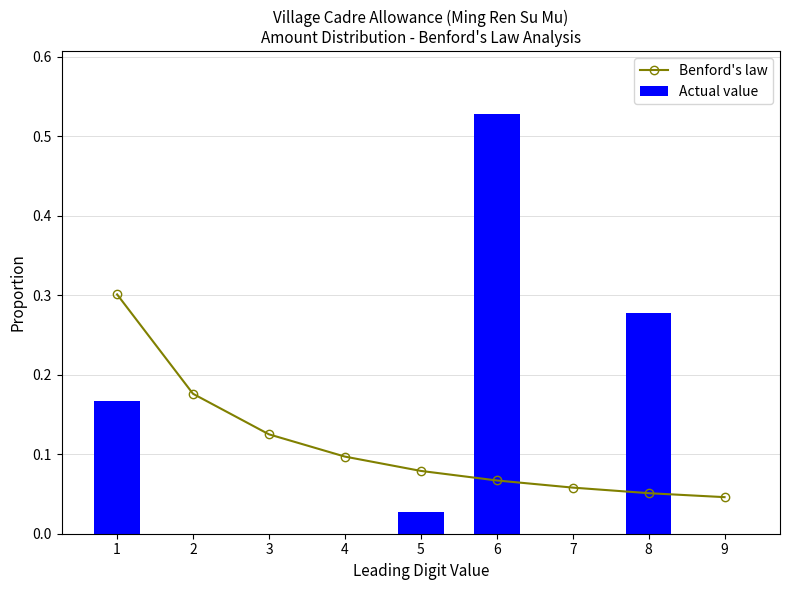

Which series has the largest total across all categories?

Benford's law